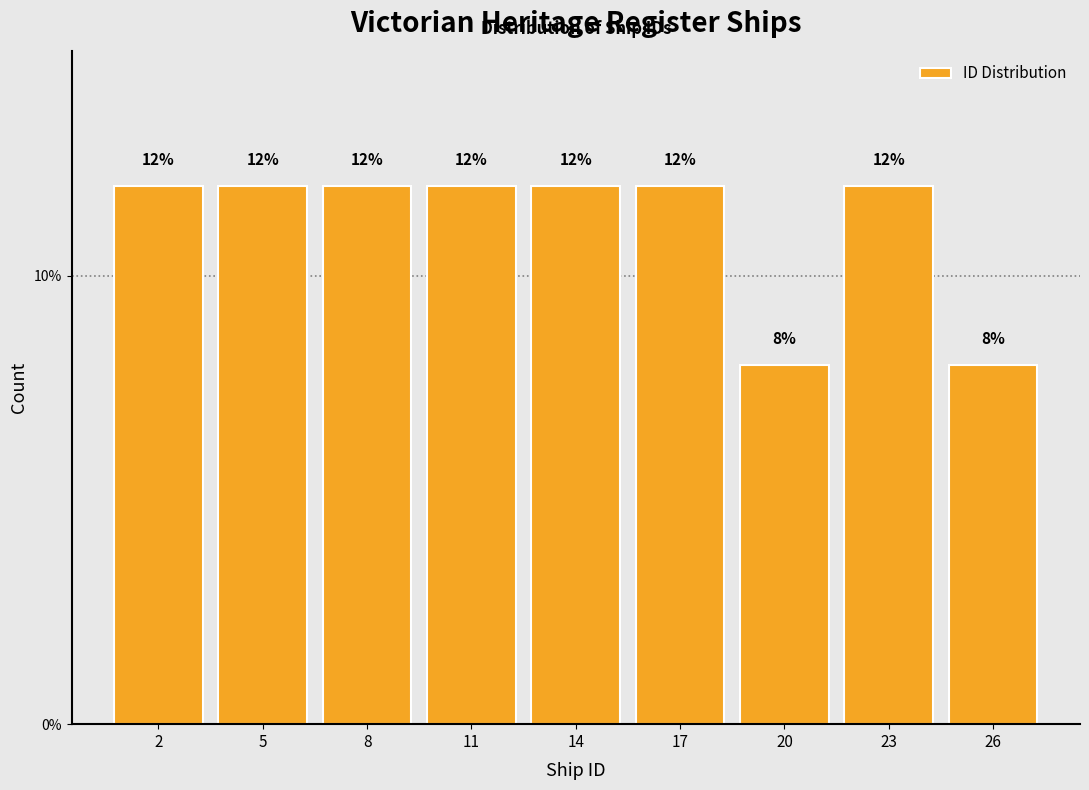

Reading right to left, extract all data points from this chart.

26=8	23=12	20=8	17=12	14=12	11=12	8=12	5=12	2=12